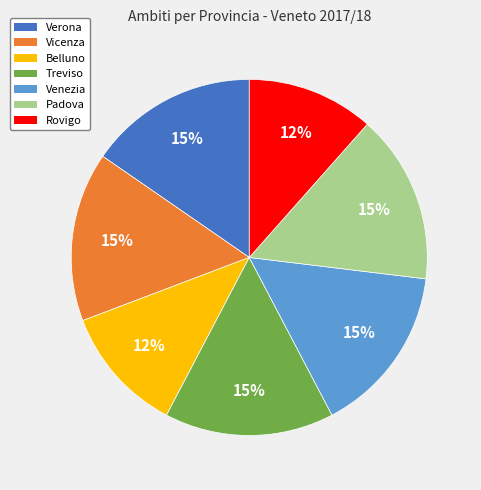

Is Verona the majority of the pie?

No